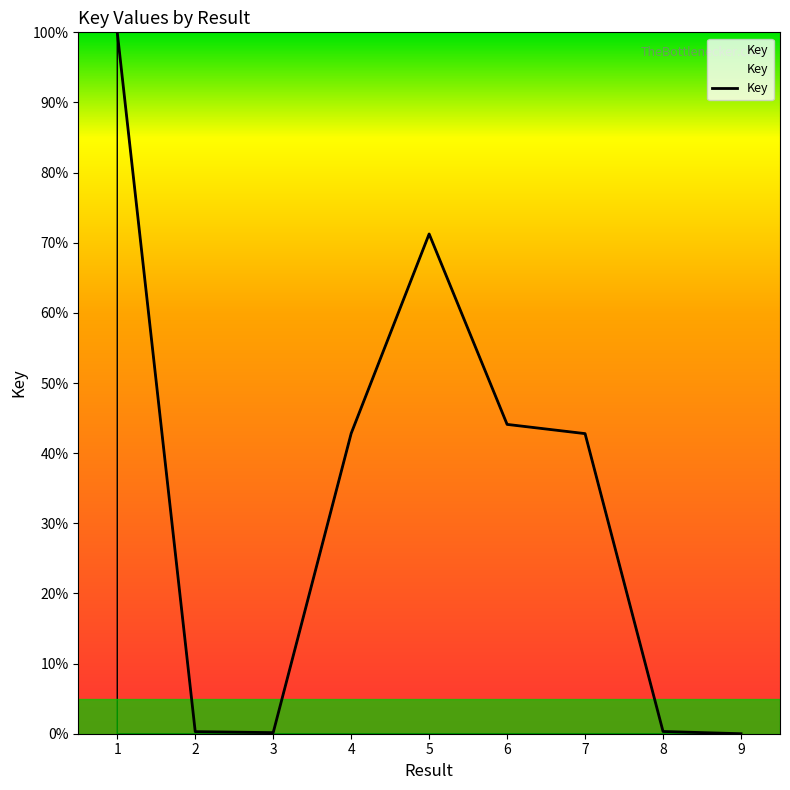

What is the ratio of the value at 4 to the value at 7?

1.0